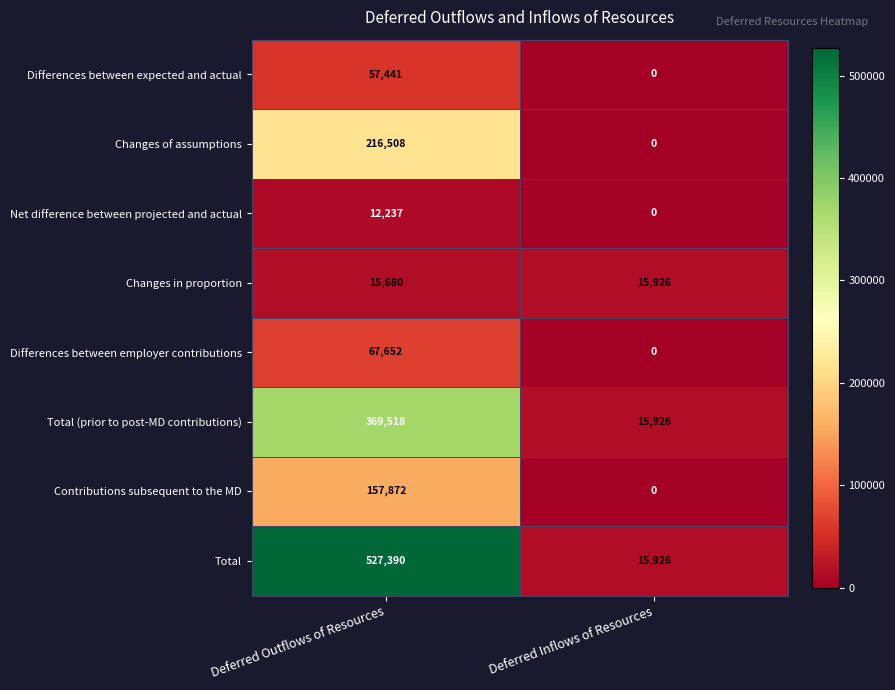

What is the difference between the maximum and minimum values in the Net difference between projected and actual series?

12237